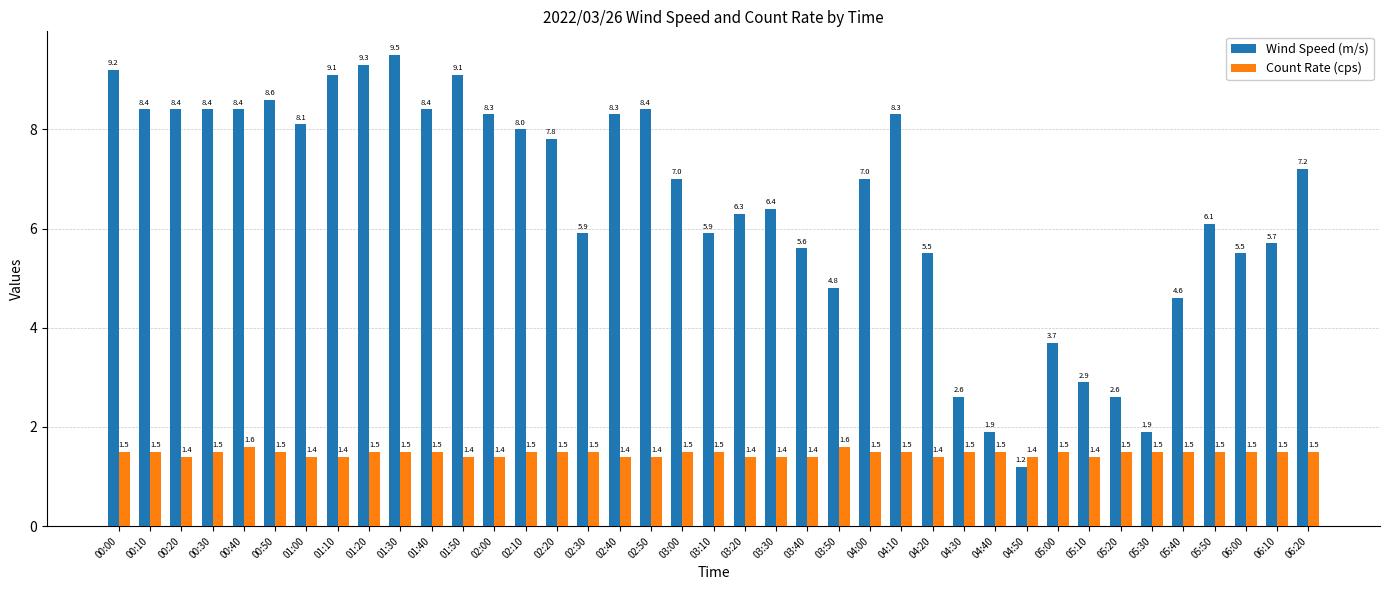

At which category is the sum across all series the highest?

01:30